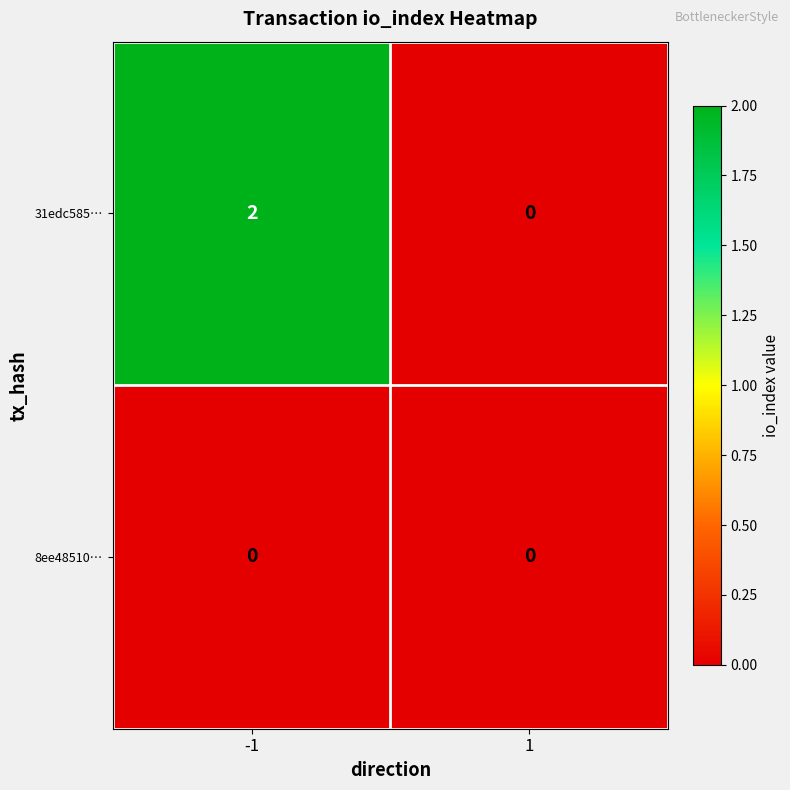

Rank the series at -1 from highest to lowest value.

31edc585…, 8ee48510…